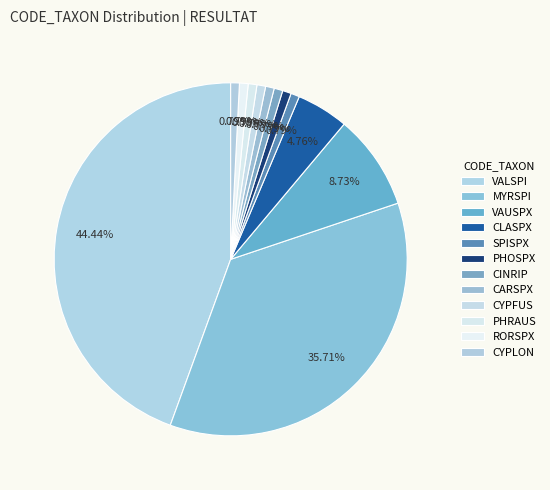

What portion of the pie excludes MYRSPI?

64.3%